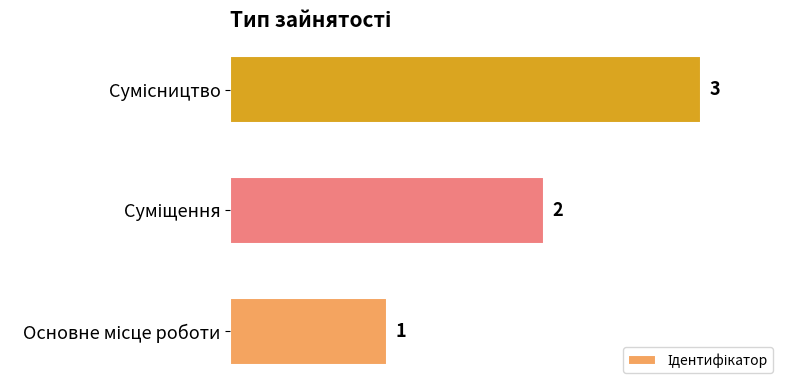

How many values are between 1 and 3?

3